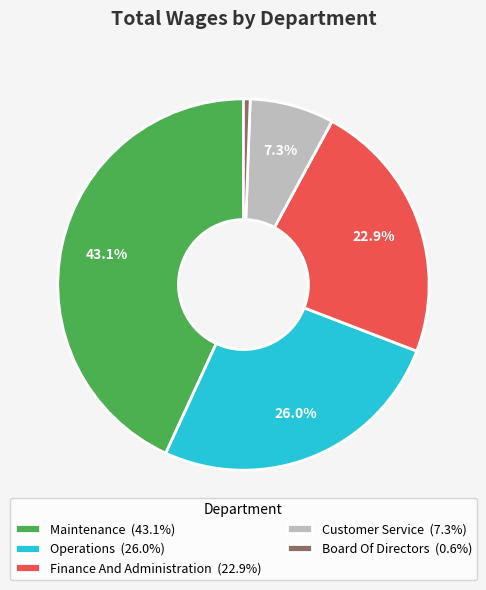

Approximately how many times larger is the value at Maintenance compared to Finance And Administration?

1.9